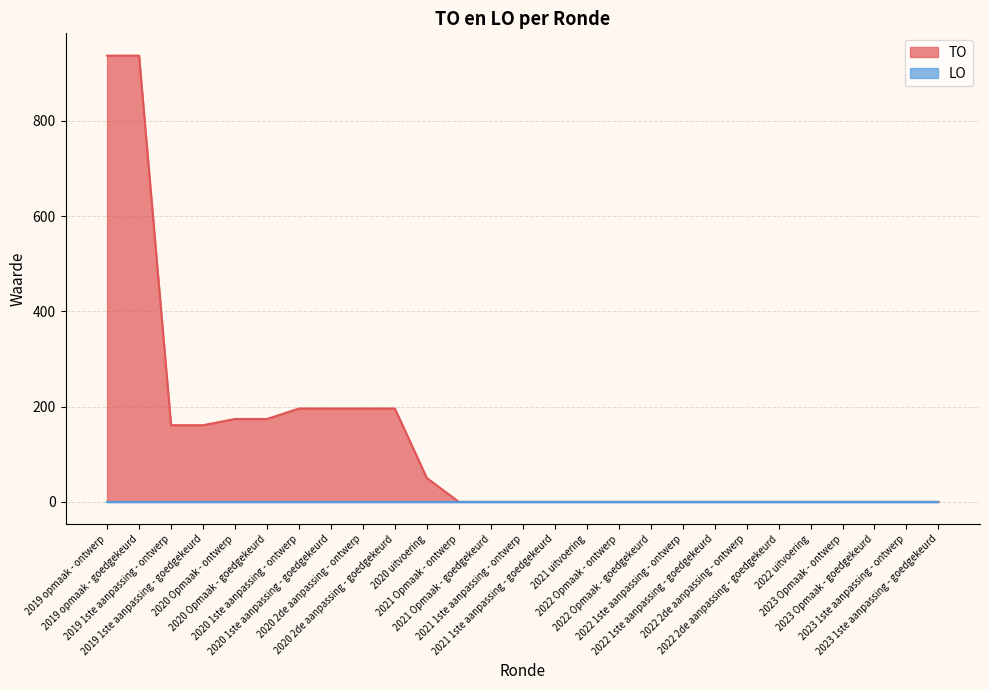

Rank the categories by value from lowest to highest.

2021 Opmaak - ontwerp, 2021 Opmaak - goedgekeurd, 2021 1ste aanpassing - ontwerp, 2021 1ste aanpassing - goedgekeurd, 2021 uitvoering, 2022 Opmaak - ontwerp, 2022 Opmaak - goedgekeurd, 2022 1ste aanpassing - ontwerp, 2022 1ste aanpassing - goedgekeurd, 2022 2de aanpassing - ontwerp, 2022 2de aanpassing - goedgekeurd, 2022 uitvoering, 2023 Opmaak - ontwerp, 2023 Opmaak - goedgekeurd, 2023 1ste aanpassing - ontwerp, 2023 1ste aanpassing - goedgekeurd, 2020 uitvoering, 2019 1ste aanpassing - ontwerp, 2019 1ste aanpassing - goedgekeurd, 2020 Opmaak - ontwerp, 2020 Opmaak - goedgekeurd, 2020 1ste aanpassing - ontwerp, 2020 1ste aanpassing - goedgekeurd, 2020 2de aanpassing - ontwerp, 2020 2de aanpassing - goedgekeurd, 2019 opmaak - ontwerp, 2019 opmaak - goedgekeurd